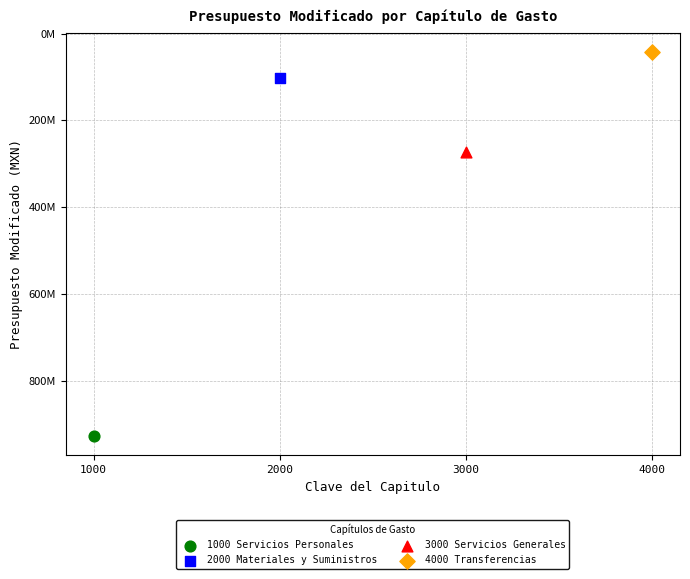

What are all the series names shown in the legend?

1000 Servicios Personales, 2000 Materiales y Suministros, 3000 Servicios Generales, 4000 Transferencias